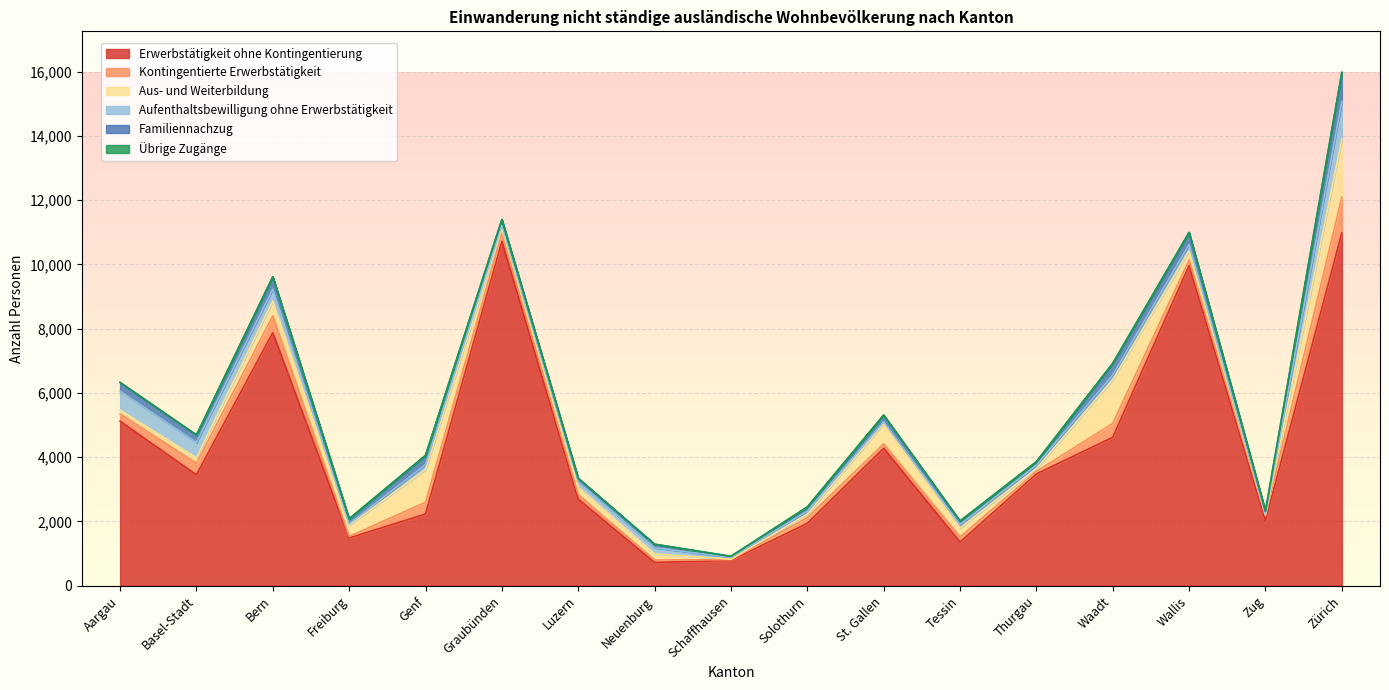

Does the chart display data point markers on the line(s)?

No